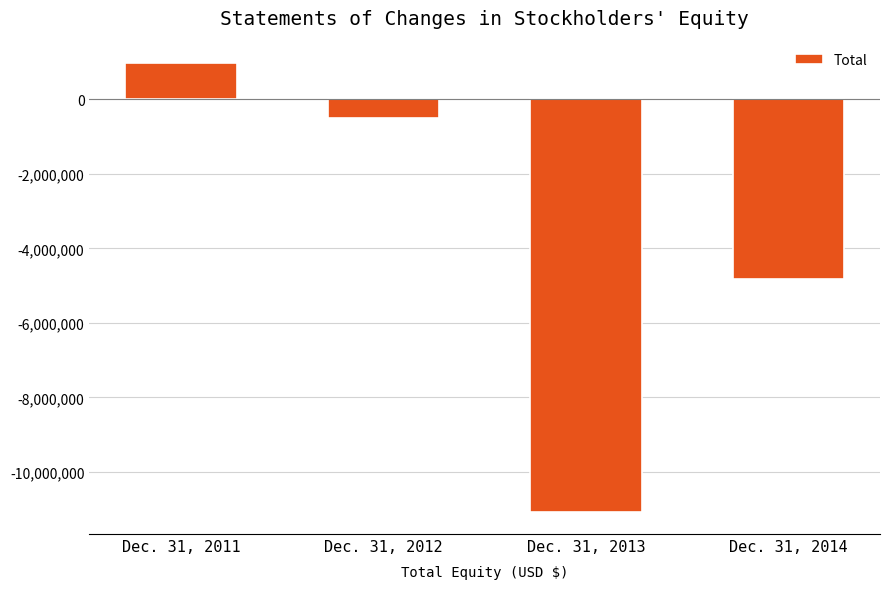

The value at Dec. 31, 2011 is 968239. True or false?

True